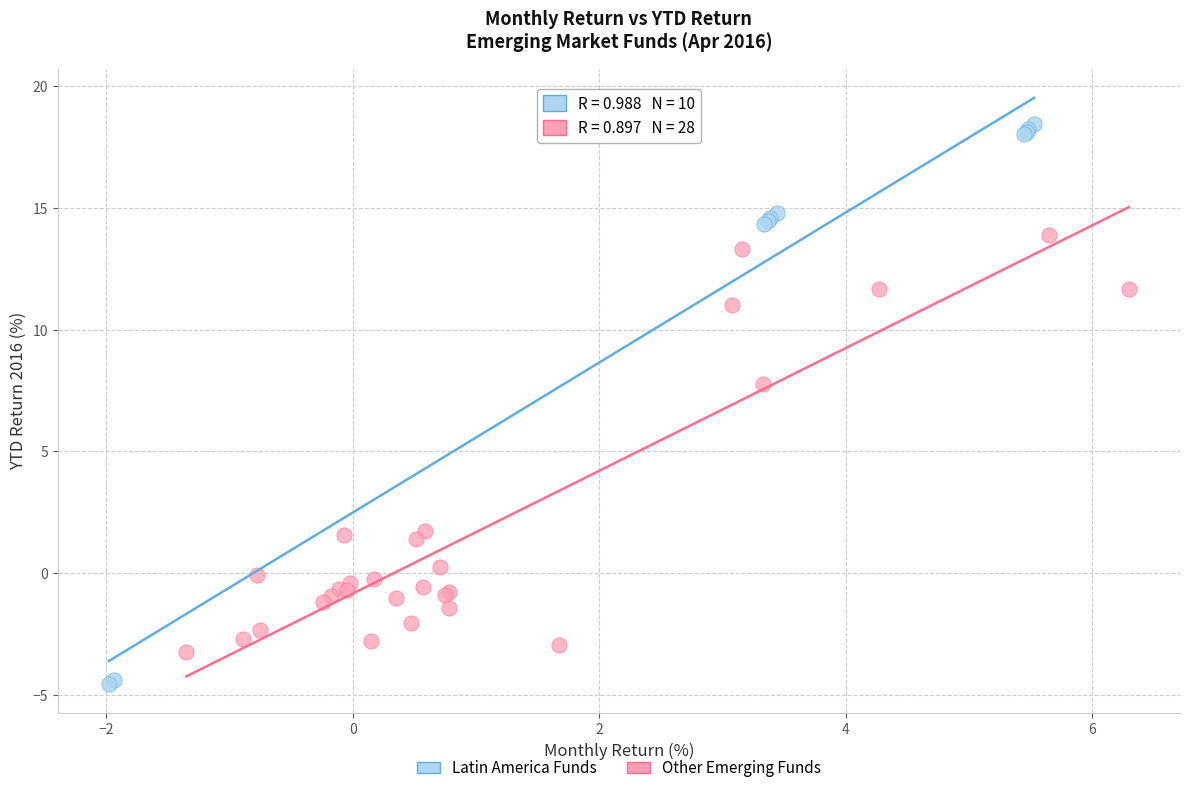

Which series reaches the minimum Y coordinate?

Latin America Funds